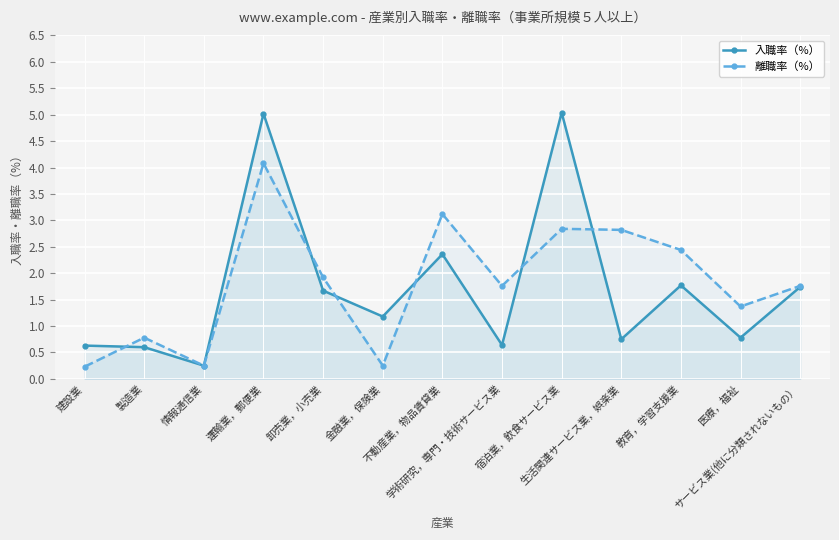

What is the maximum value for 入職率（%）?

5.0